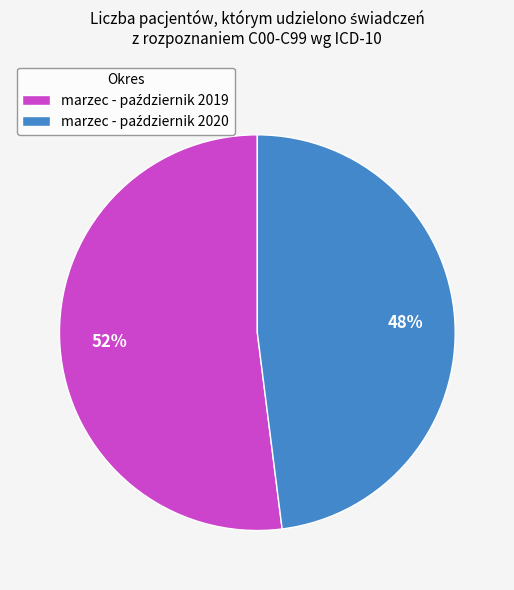

To the nearest percent, what is the difference between the largest and smallest slice percentages?

4%